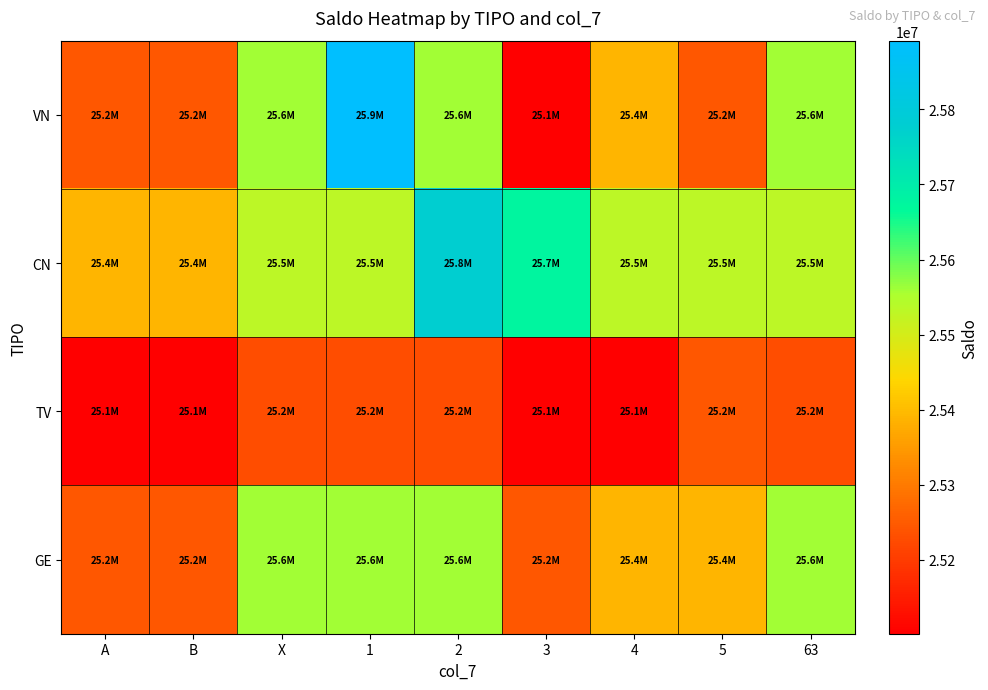

Reading left to right, transcribe all the data shown in this chart.

VN: A=25245567.7	B=25245567.7	X=25561254.4	1=25891512.1	2=25561254.4	3=25101631.7	4=25389503.7	5=25245567.7	63=25561254.4
CN: A=25389503.7	B=25389503.7	X=25533439.7	1=25533439.7	2=25775856.4	3=25677375.7	4=25533439.7	5=25533439.7	63=25533439.7
TV: A=25101631.7	B=25101631.7	X=25230996.6	1=25230996.6	2=25230996.6	3=25101631.7	4=25101631.7	5=25245567.7	63=25230996.6
GE: A=25245567.7	B=25245567.7	X=25561254.4	1=25561254.4	2=25561254.4	3=25245567.7	4=25389503.7	5=25389503.7	63=25561254.4